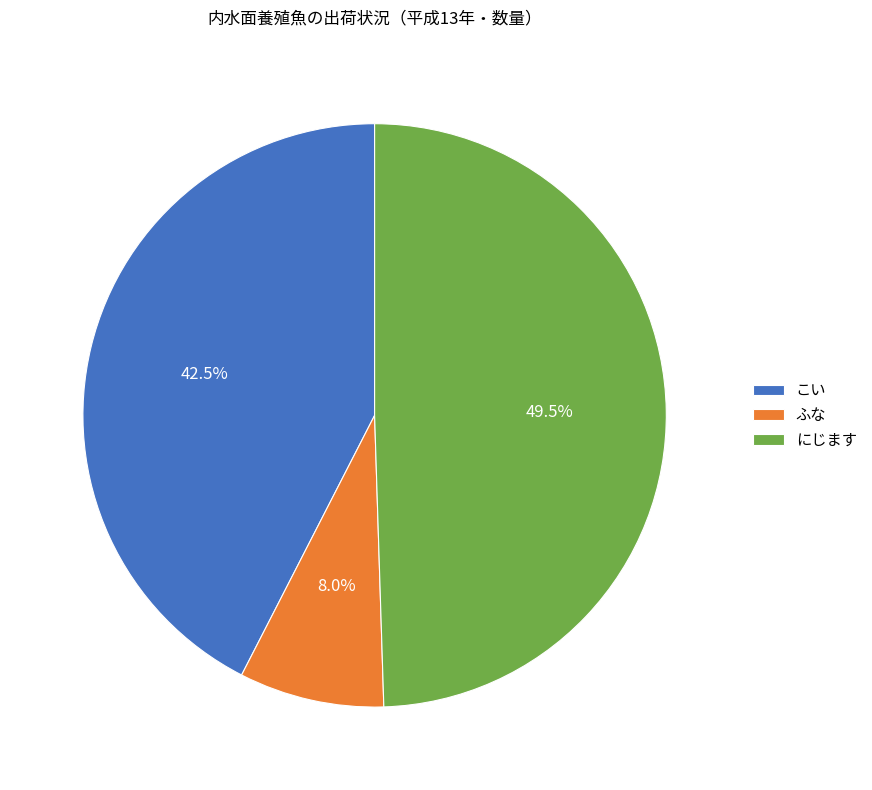

How many slices are in this pie chart?

3